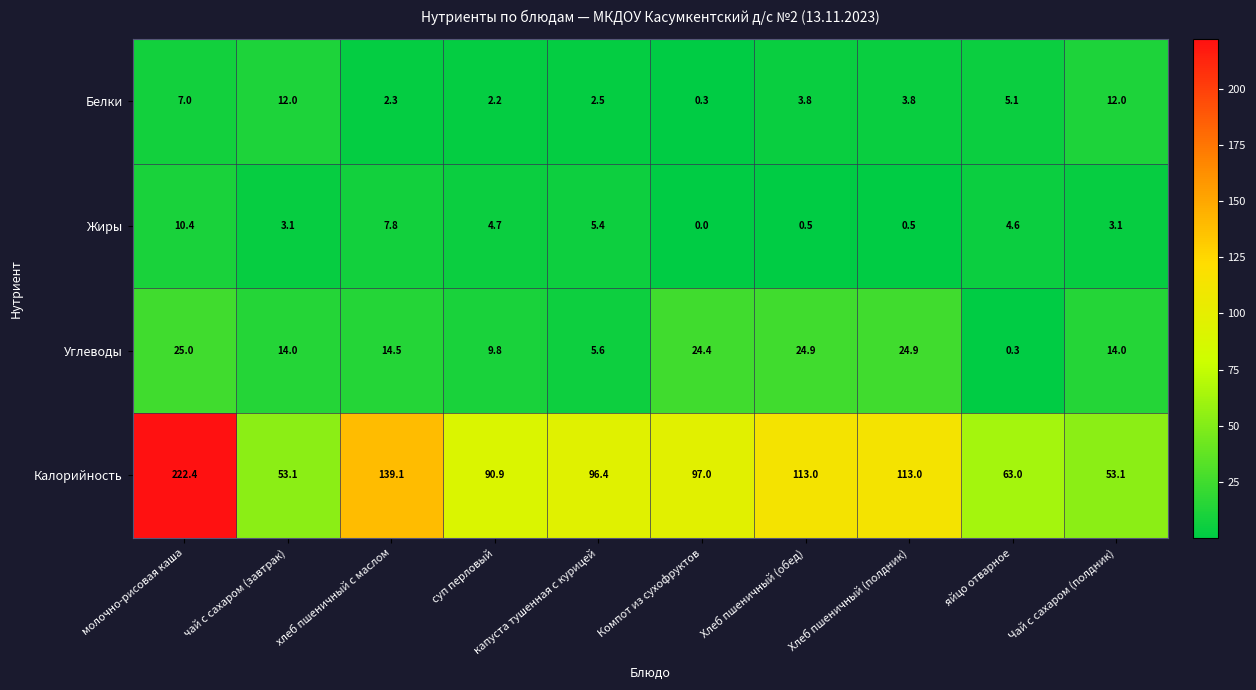

Is it true that Калорийность equals 198.2 at Хлеб пшеничный (полдник)?

False